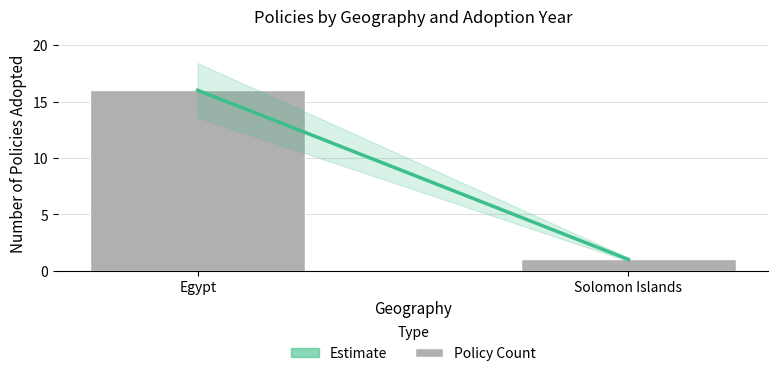

The value at Egypt is 23. True or false?

False